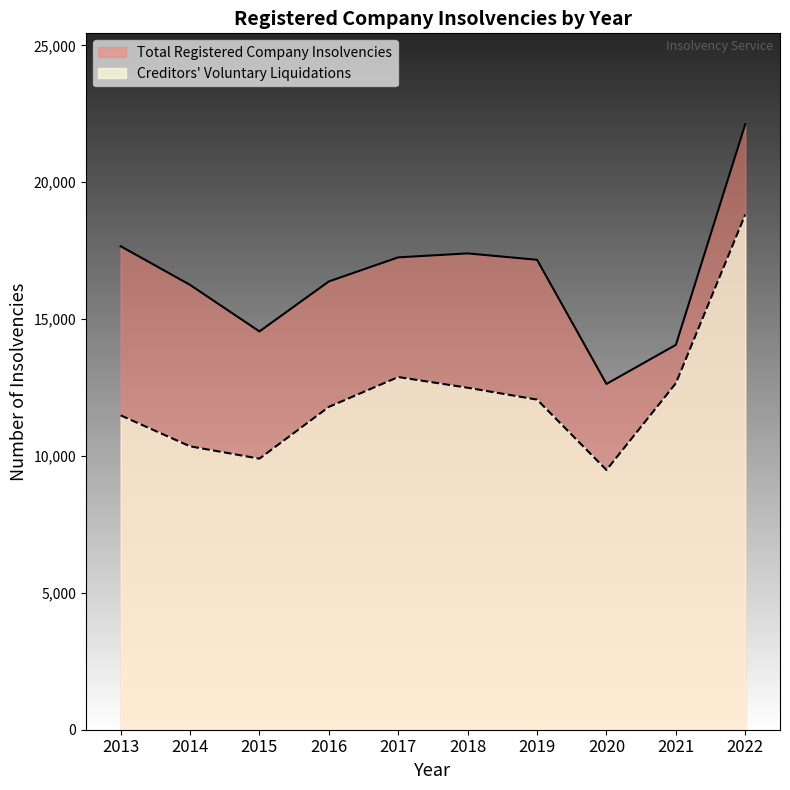

Which label corresponds to the largest value in the chart?

2022